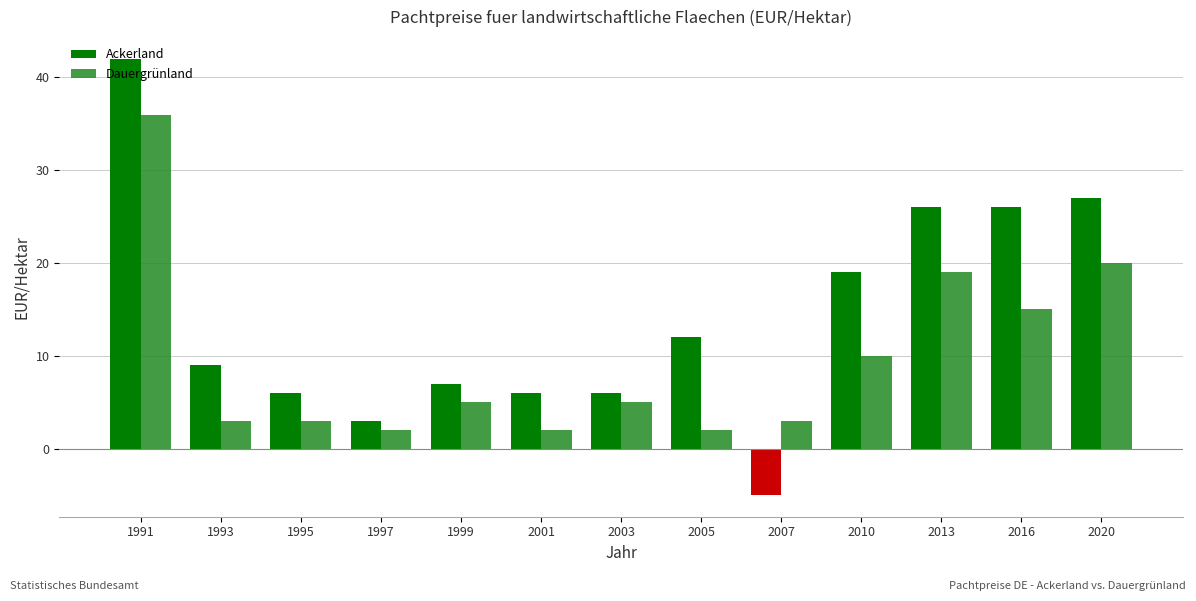

Rank the series by their maximum value, from highest to lowest.

Ackerland, Dauergrünland